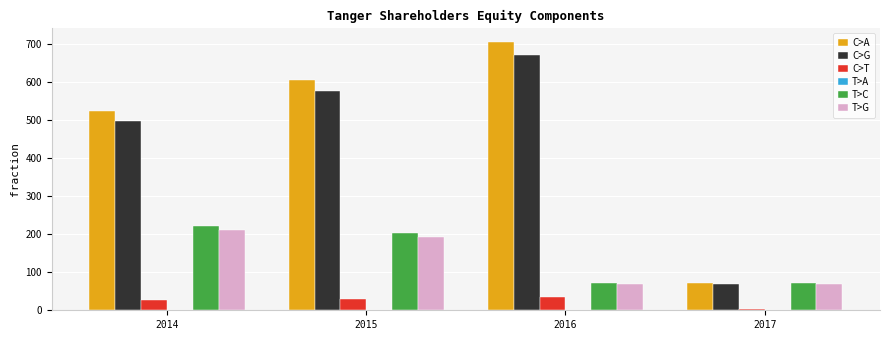

What is the highest value of the C>T series?

35.1